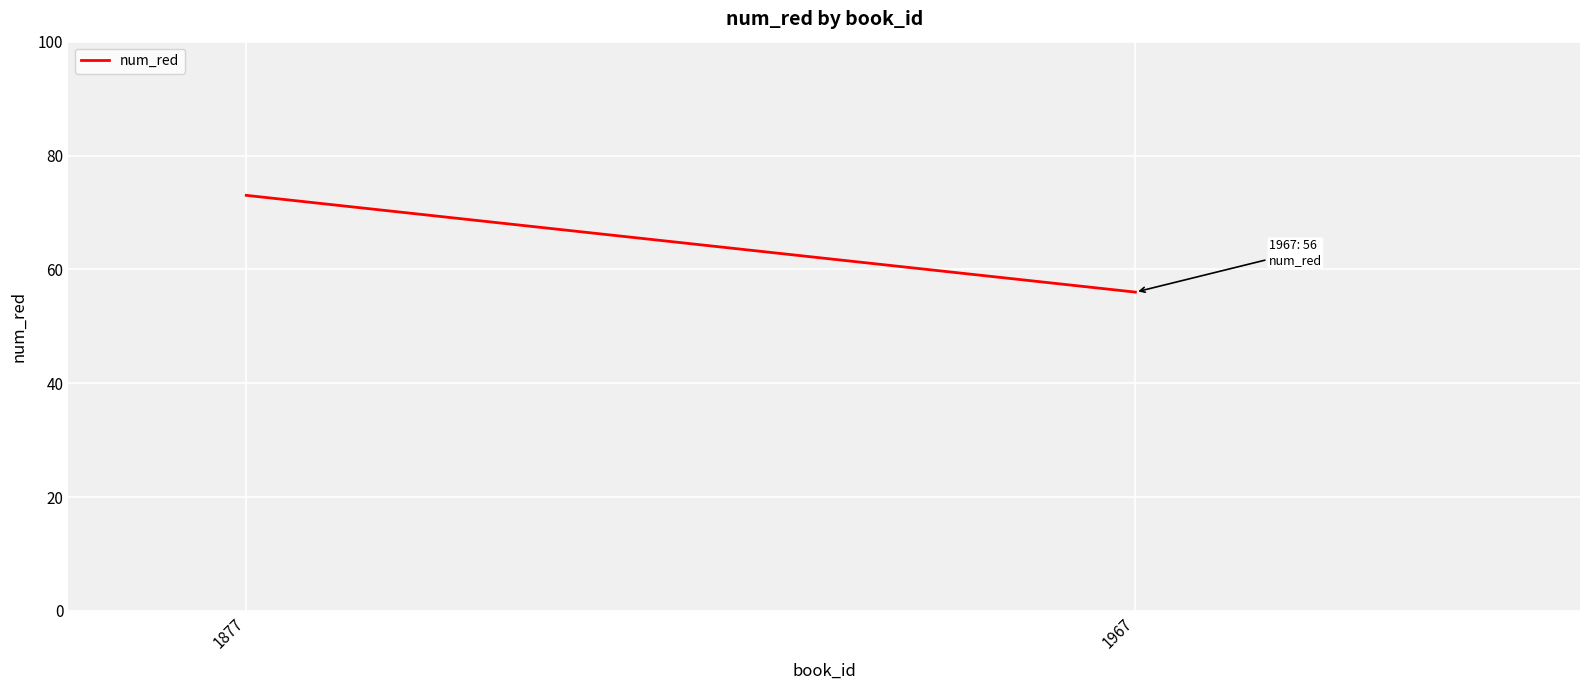

What is the change in value from 1877 to 1967?

-17